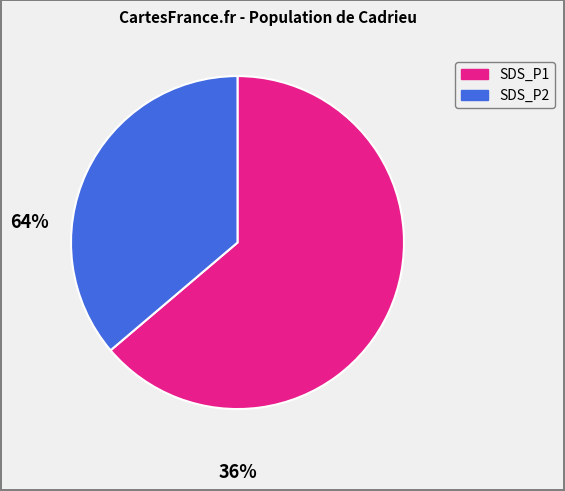

Which slice is the smallest?

SDS_P2